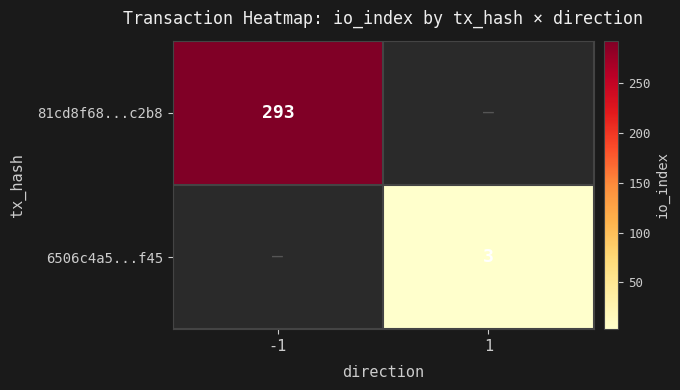

The value of 6506c4a5...f45 at 1 is 1.0. True or false?

False